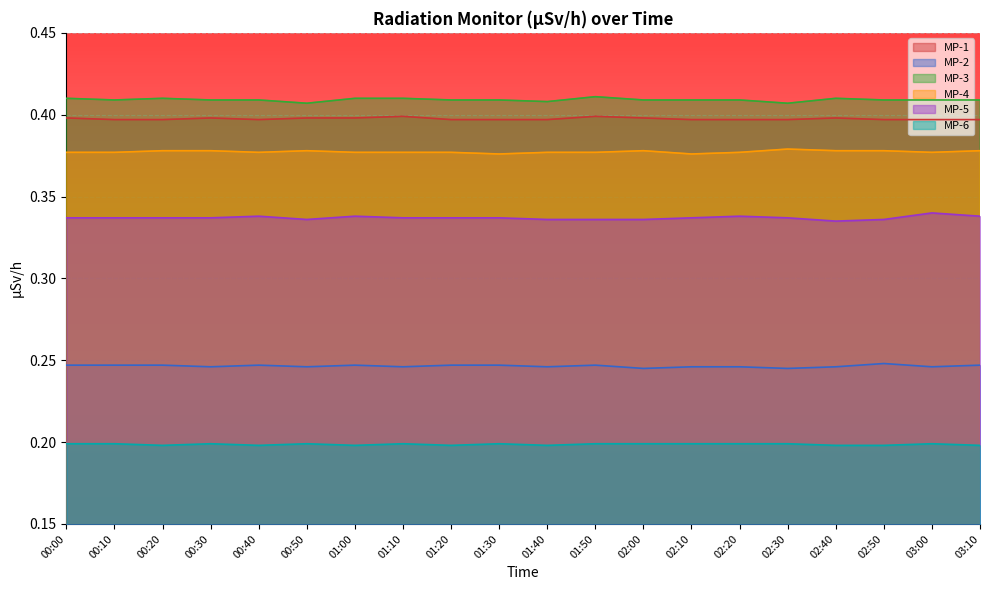

What is the average value of the MP-4 series?

0.4